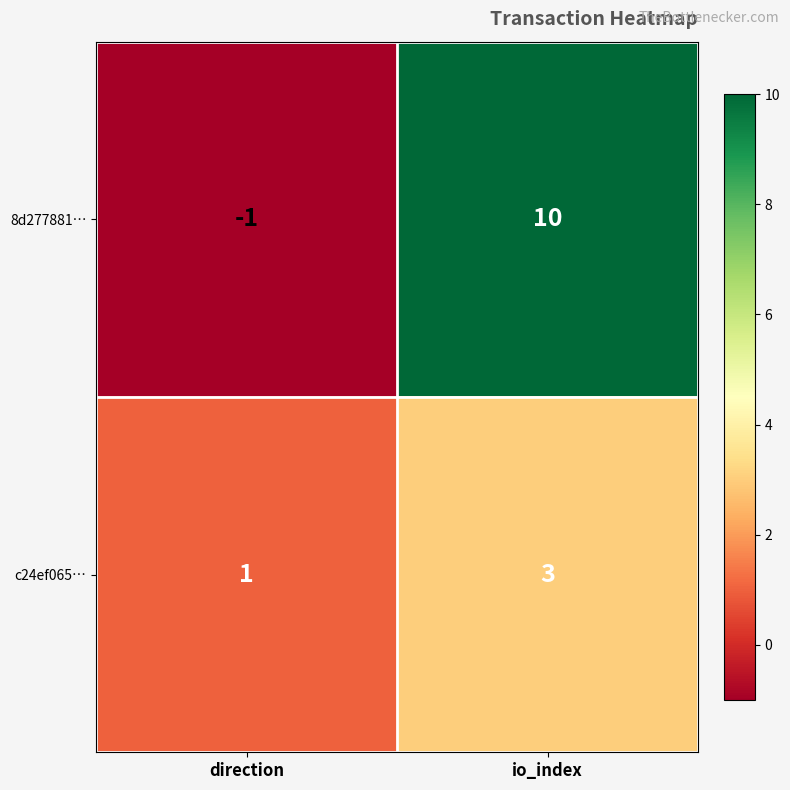

At which category is the sum across all series the highest?

io_index